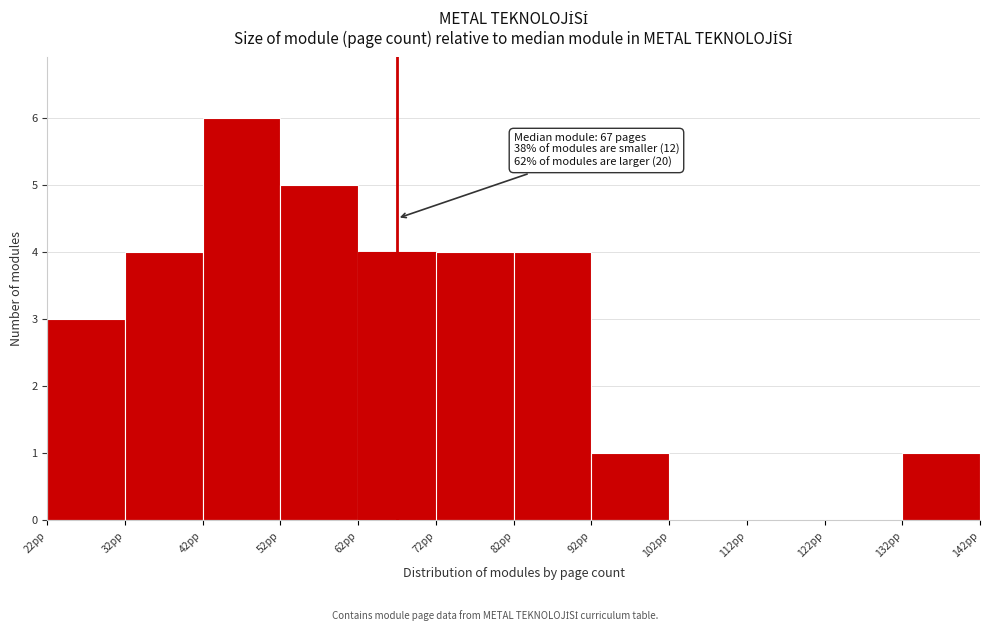

Which range on the x-axis has the tallest bar?

42 to 52